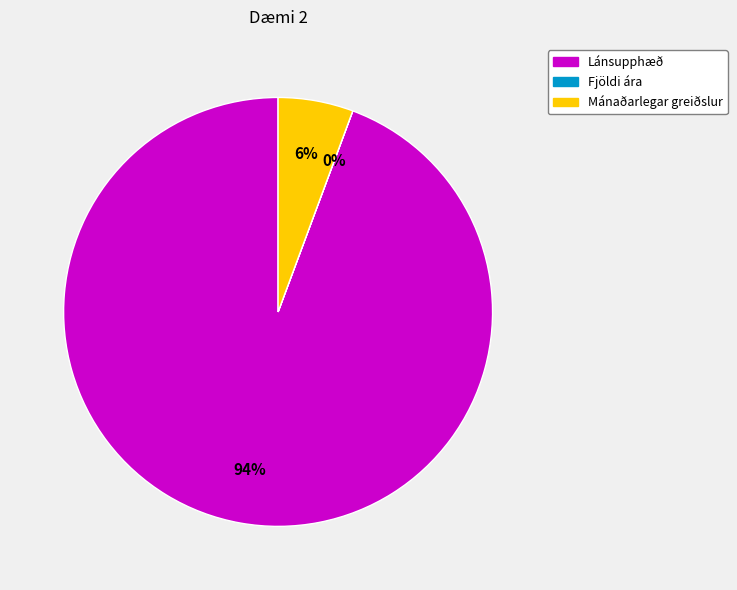

Is it true that Mánaðarlegar greiðslur is 1% of the pie?

False